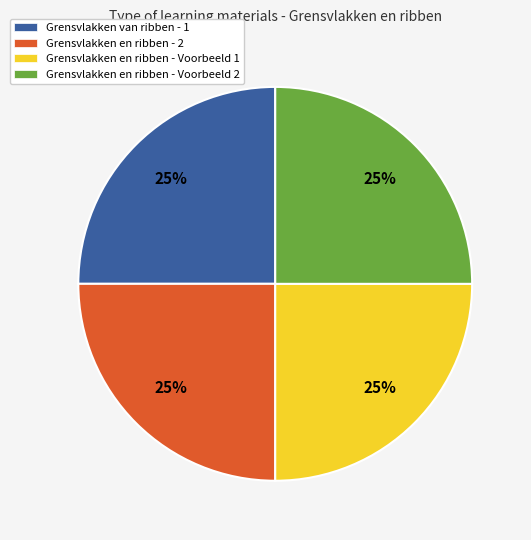

What is the ratio of the value at Grensvlakken en ribben - Voorbeeld 1 to the value at Grensvlakken en ribben - Voorbeeld 2?

1.0